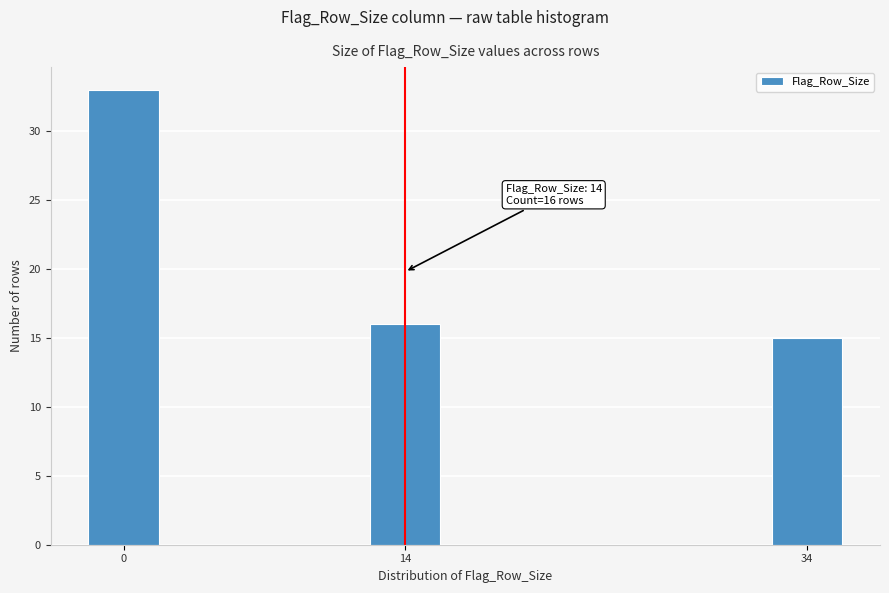

Reading right to left, extract all data points from this chart.

34=15	14=16	0=33